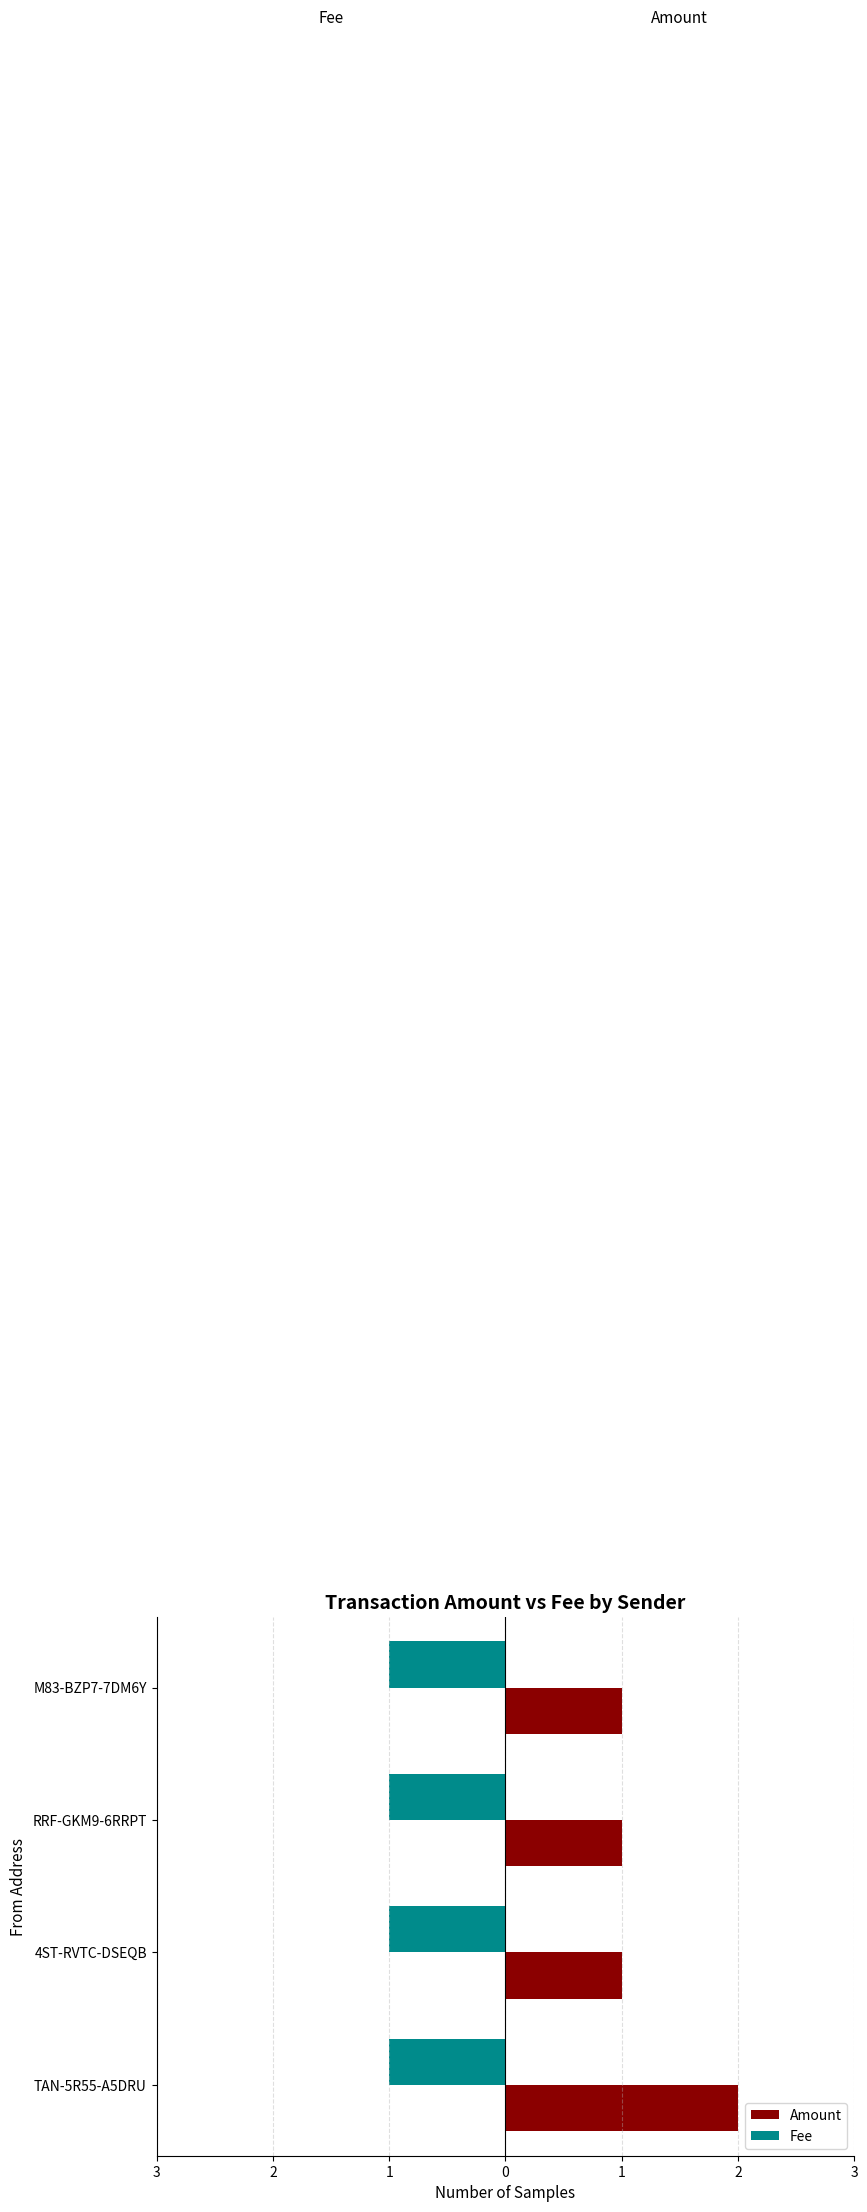

What are all the series names shown in the legend?

Amount, Fee